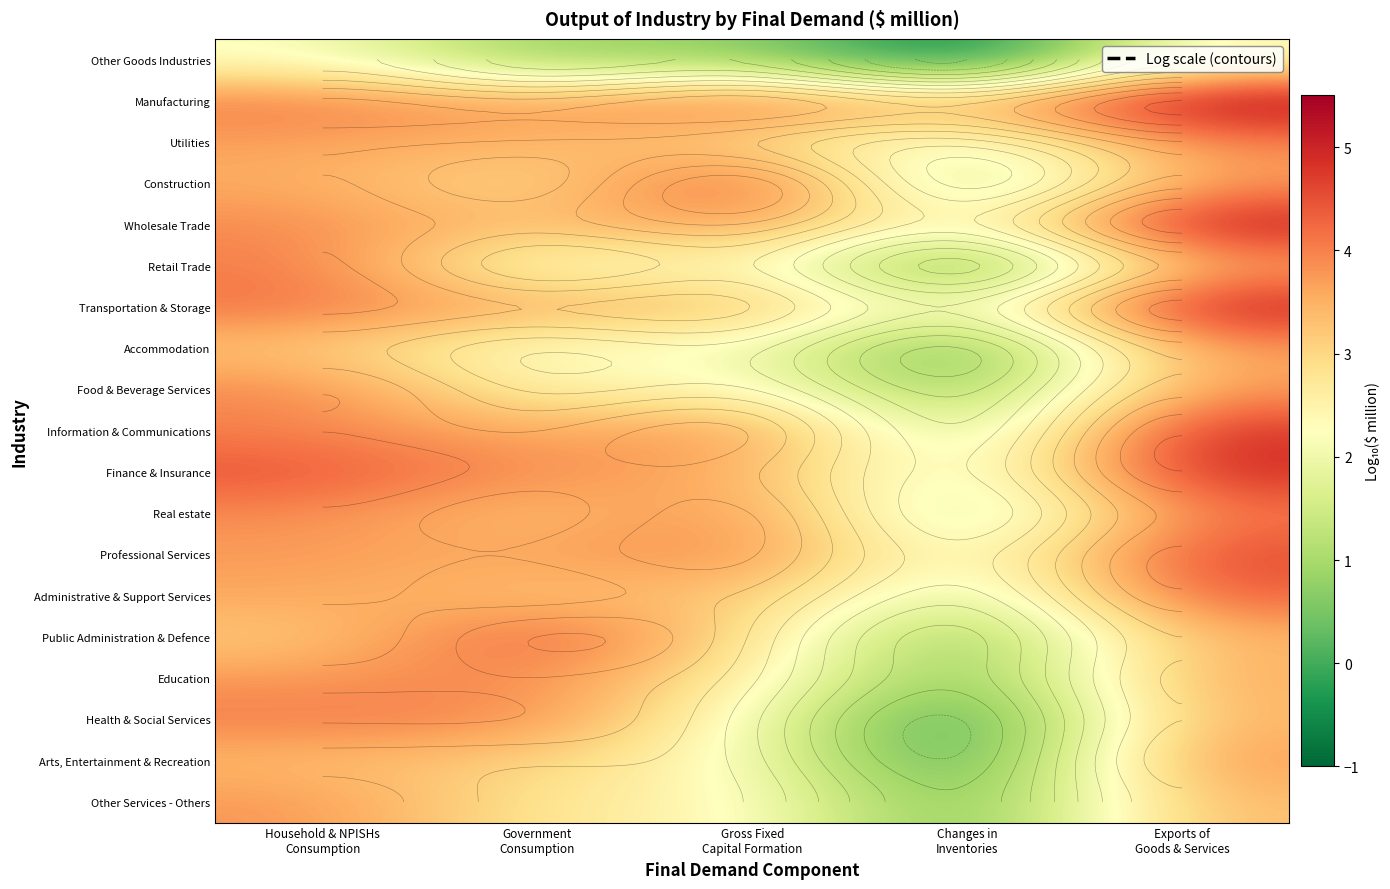

What is the average value of the Utilities series?

3.2